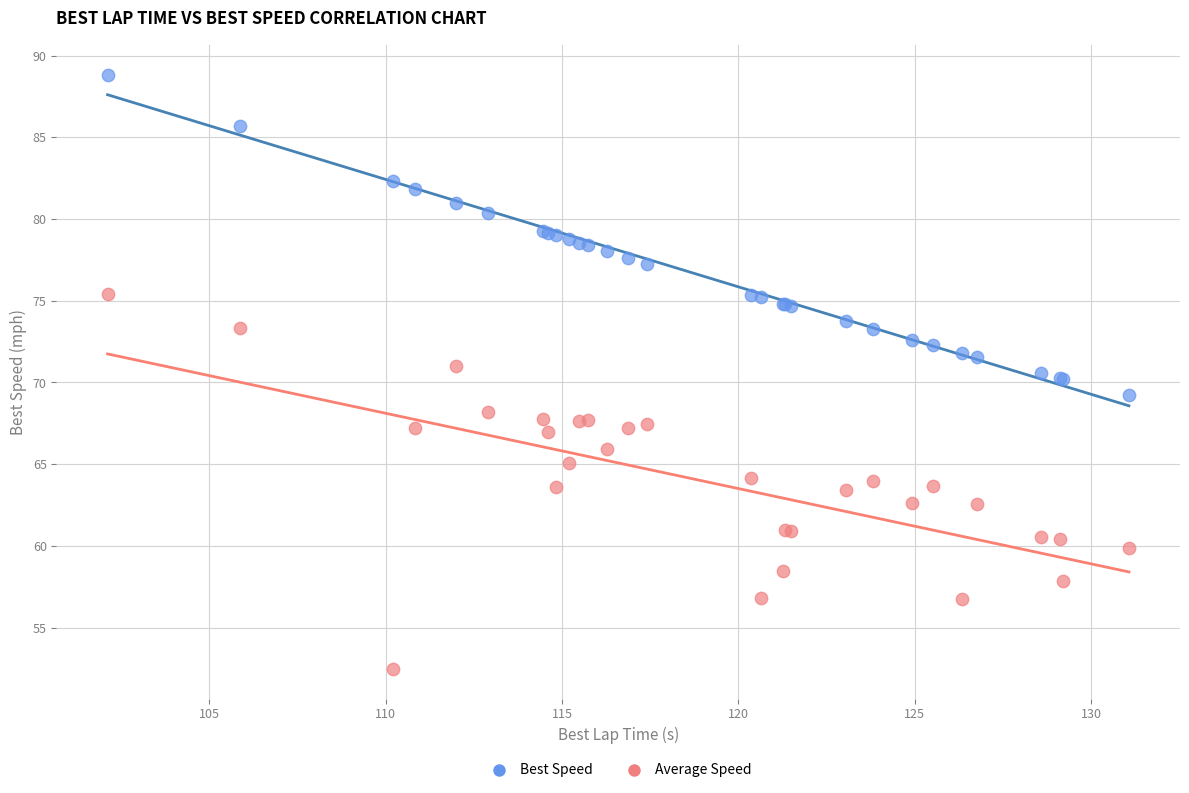

What is the X range (max minus min) for the scatter plot?

29.0